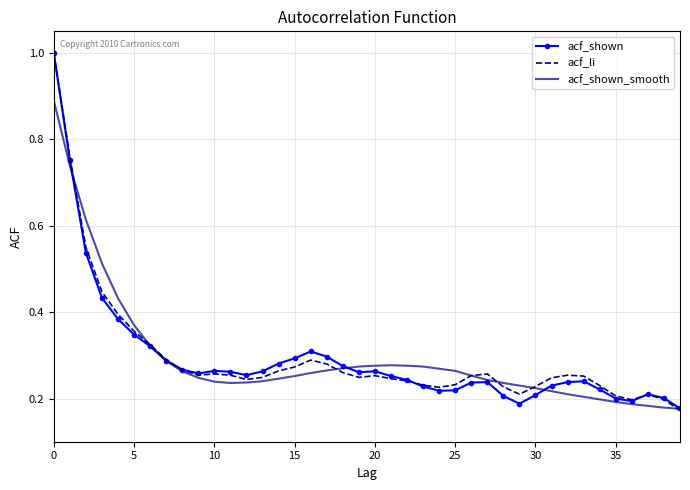

What is the maximum value shown in the chart?

1.0